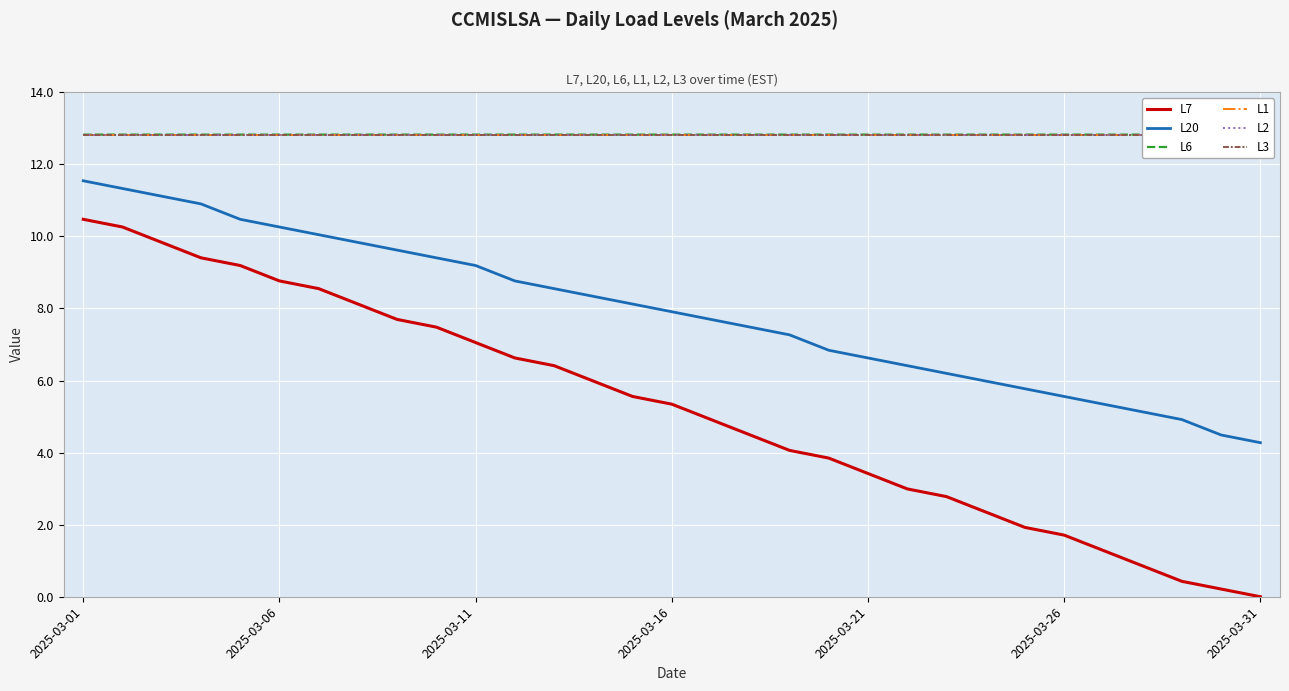

How many lines are shown in the chart?

6